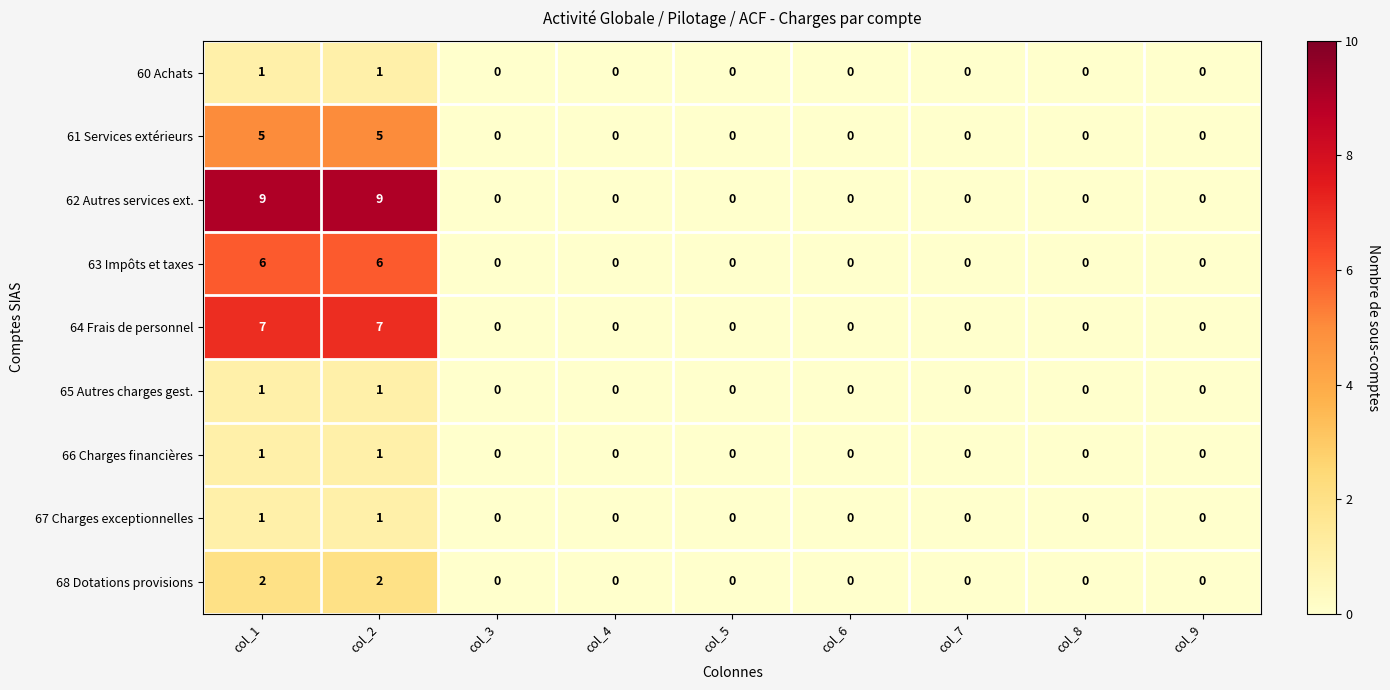

The 62 Autres services ext. series shows -5 at col_9. True or false?

False